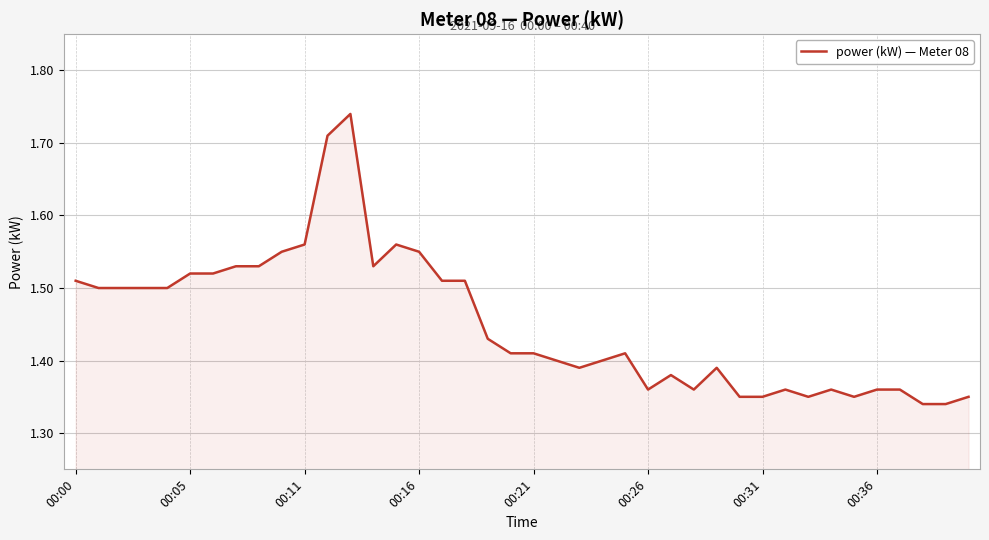

What is the difference between the maximum and minimum values?

0.4